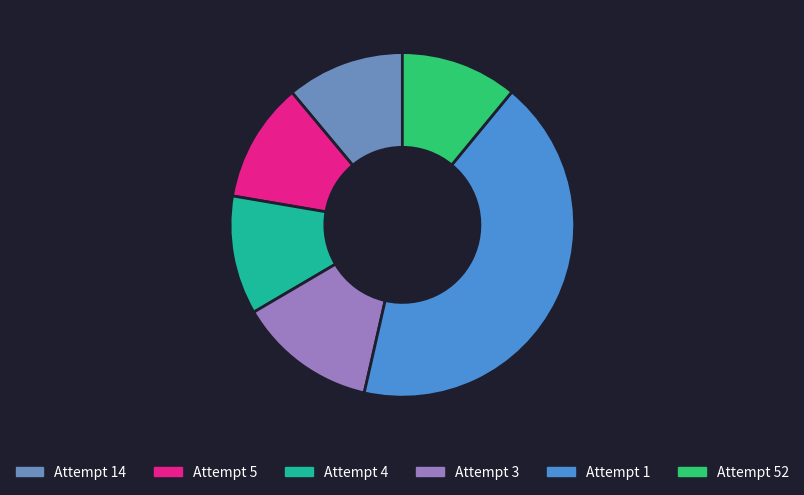

How many segments does this pie chart have?

6